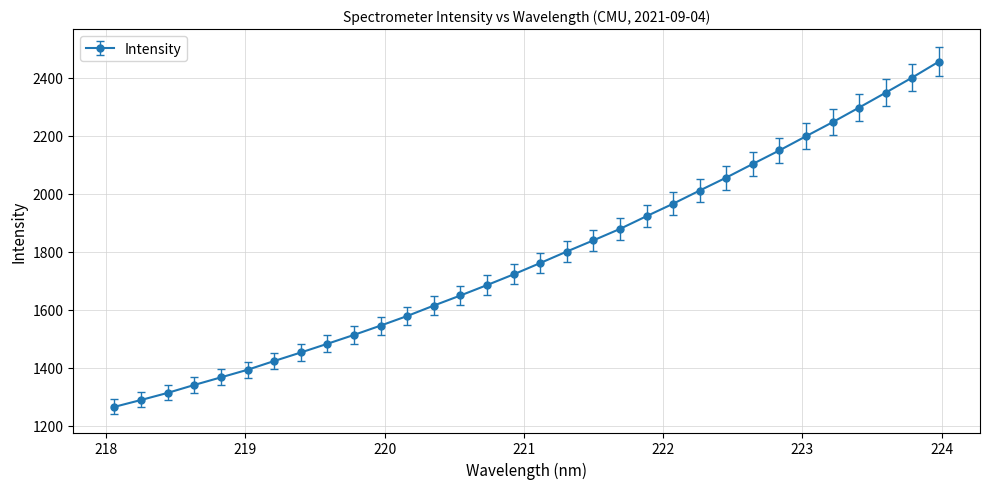

Count the number of values greater than 1760.

16